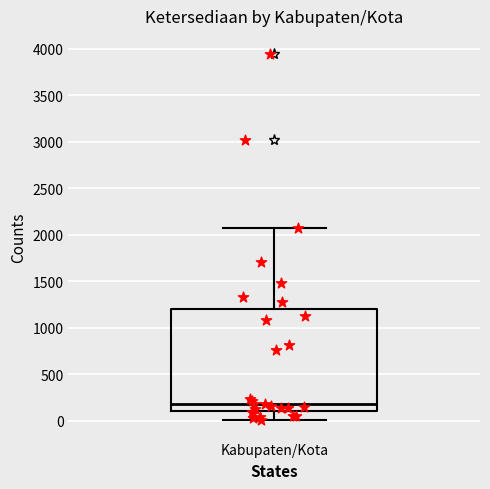

Where does the upper whisker of the box for Kabupaten/Kota end on the y-axis? The values are not printed on the chart, so give them approximately, as read against the axis.

2050